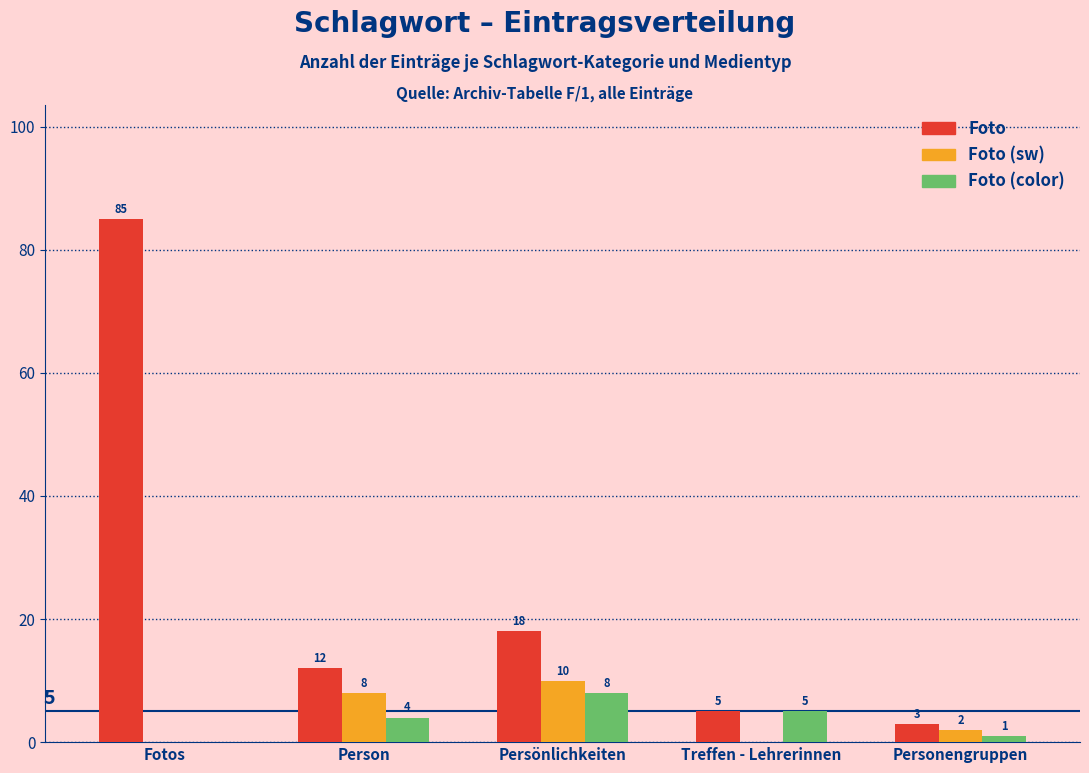

Count the number of data series in this chart.

3